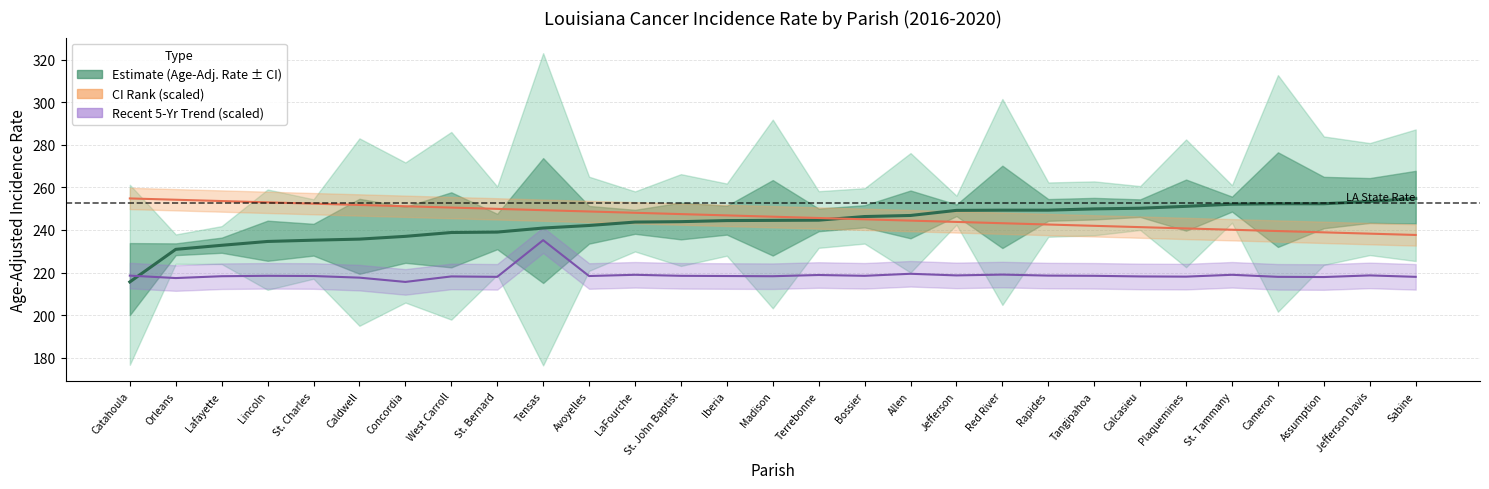

The chart shows a value of 349.1 at LaFourche. True or false?

False